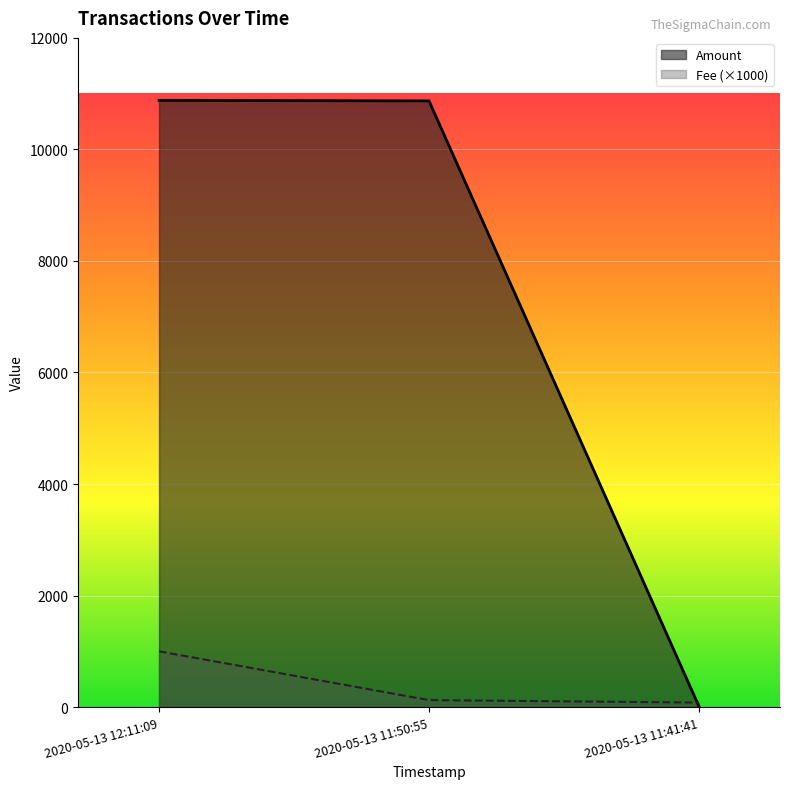

What is the difference between the maximum and minimum values in the Fee (×1000) series?

919.1